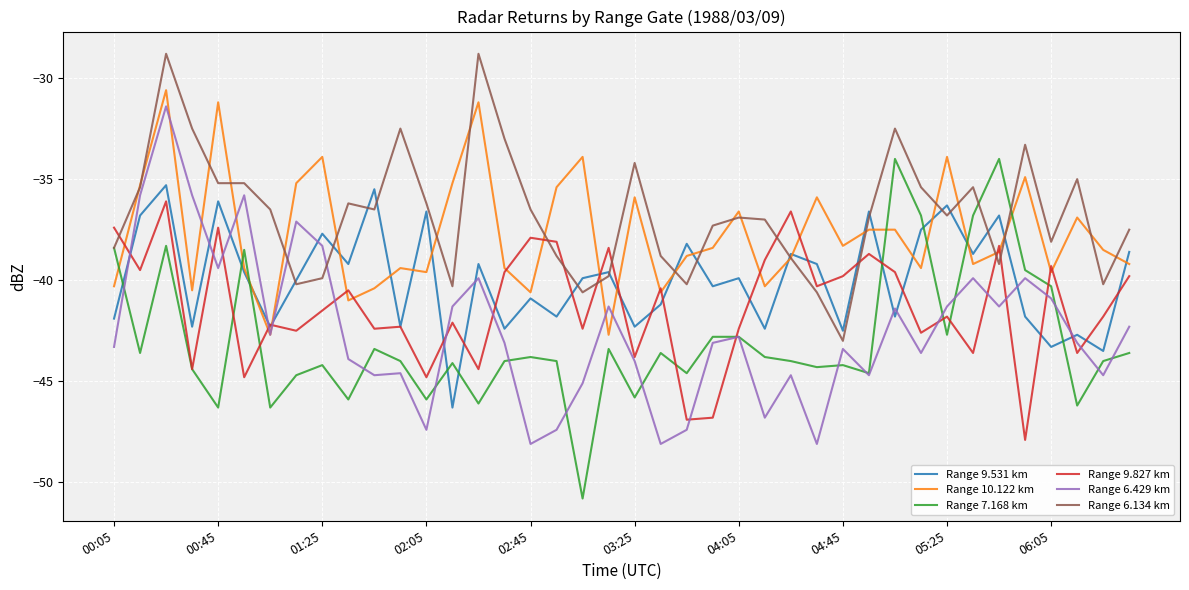

Which series ends up on top after the final intersection of Range 9.531 km and Range 9.827 km?

Range 9.531 km